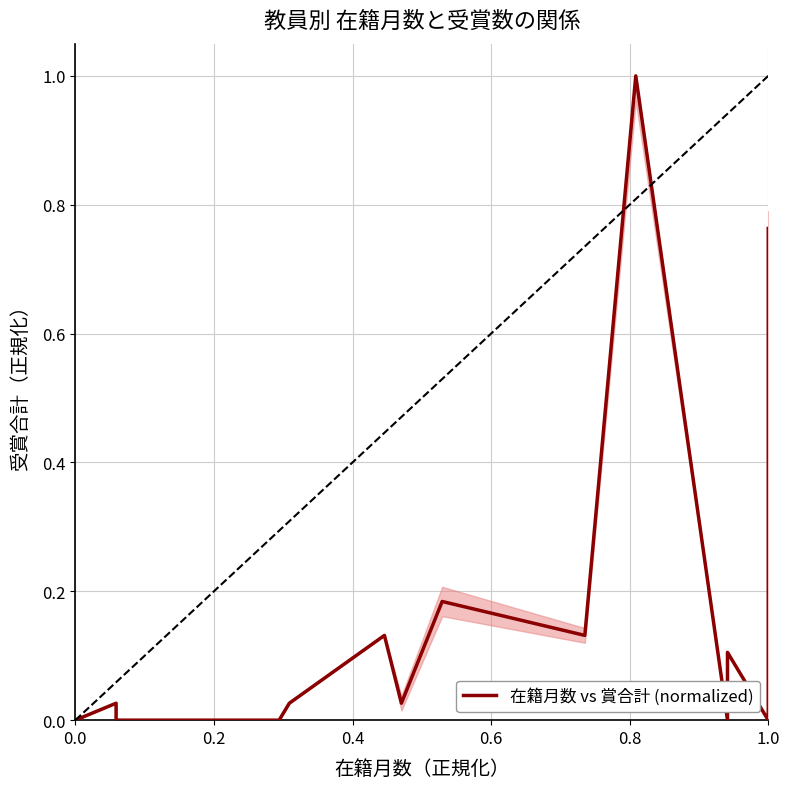

What is the difference between the maximum and minimum values?

1.0